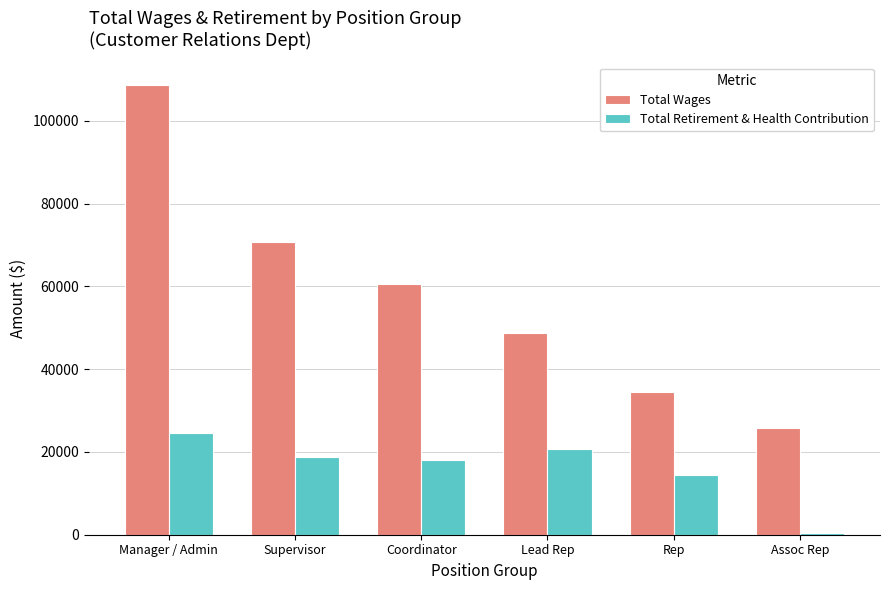

What value does the Total Retirement & Health Contribution series have at Assoc Rep?

513.0